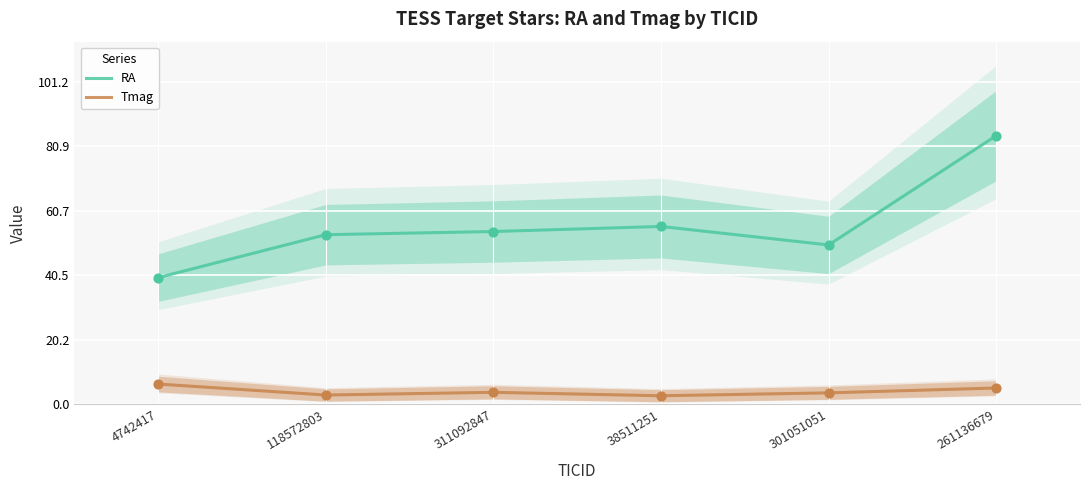

Is the value of Tmag at 118572803 greater than the value of RA at 4742417?

No